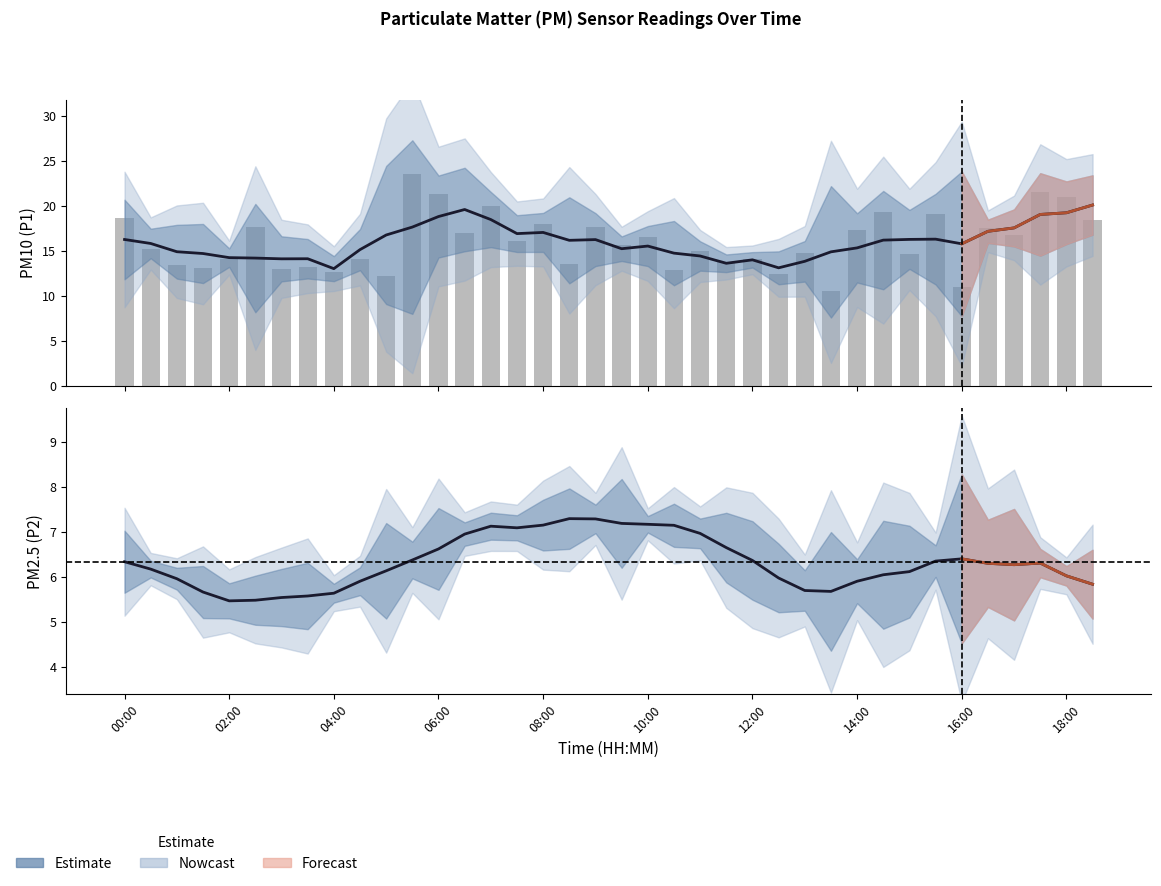

Is the value of Estimate at 06:00 greater than the value of P1 at 08:00?

No